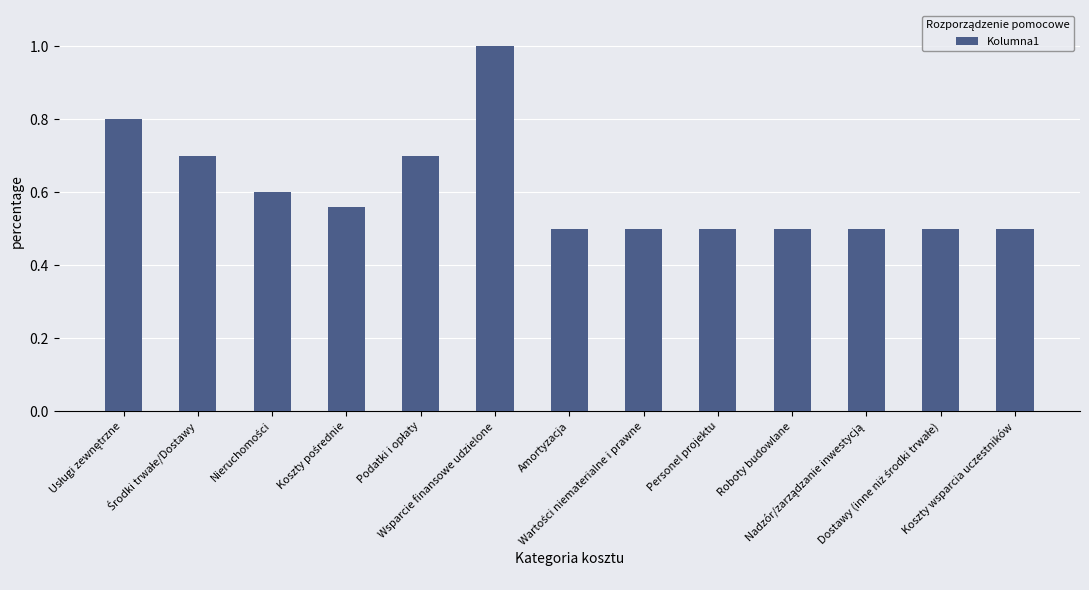

What is the value of the 12th bar from the left?

0.5